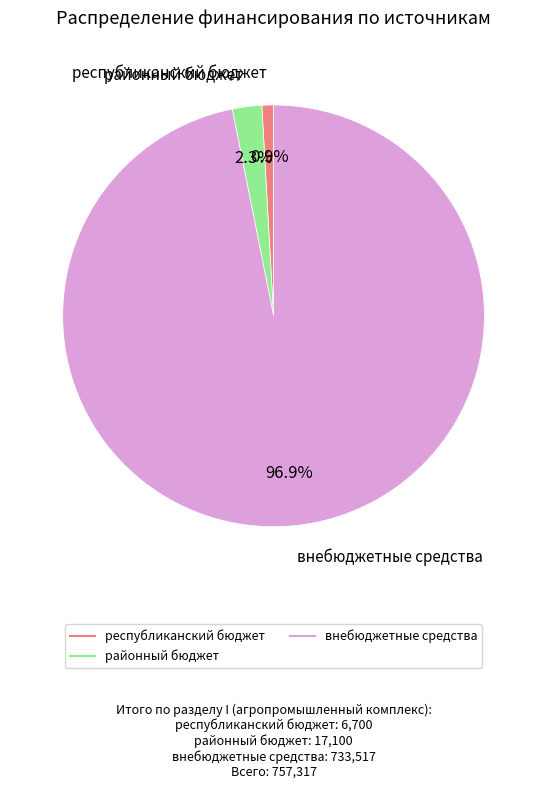

Is there a majority slice in this chart?

Yes